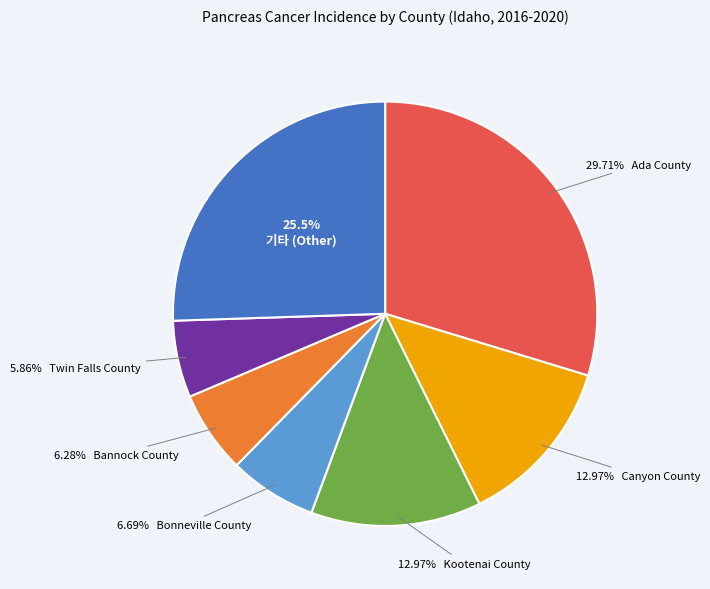

How many slices are in this pie chart?

7